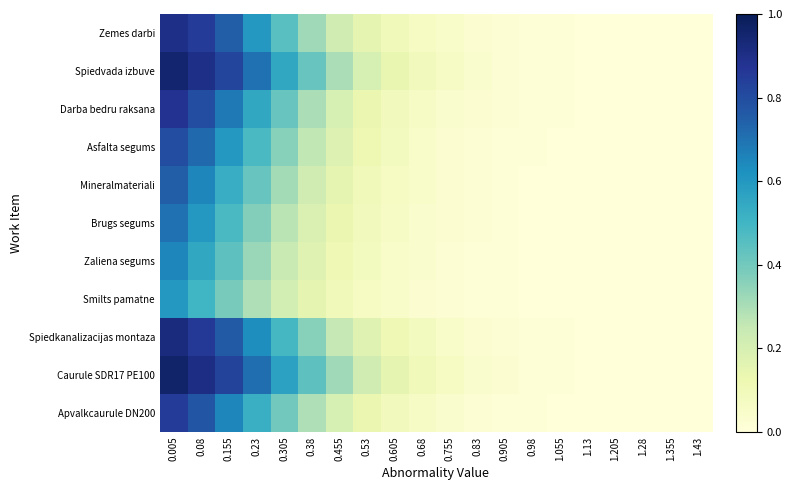

At 0.53, list the series in order from largest to smallest.

Caurule SDR17 PE100, Spiedvada izbuve, Spiedkanalizacijas montaza, Zemes darbi, Darba bedru raksana, Apvalkcaurule DN200, Asfalta segums, Mineralmateriali, Brugs segums, Zaliena segums, Smilts pamatne